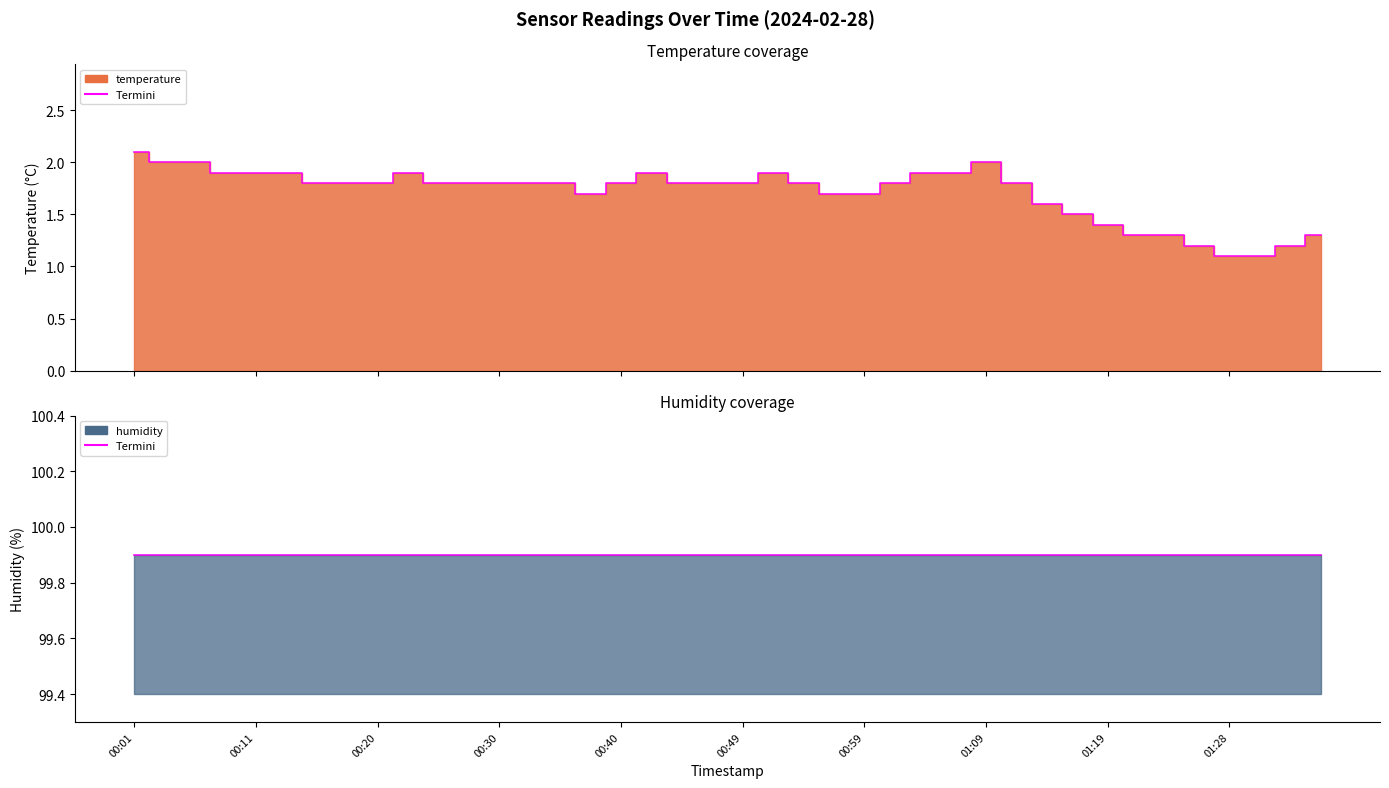

What is the value of the 4th point from the left?

1.9